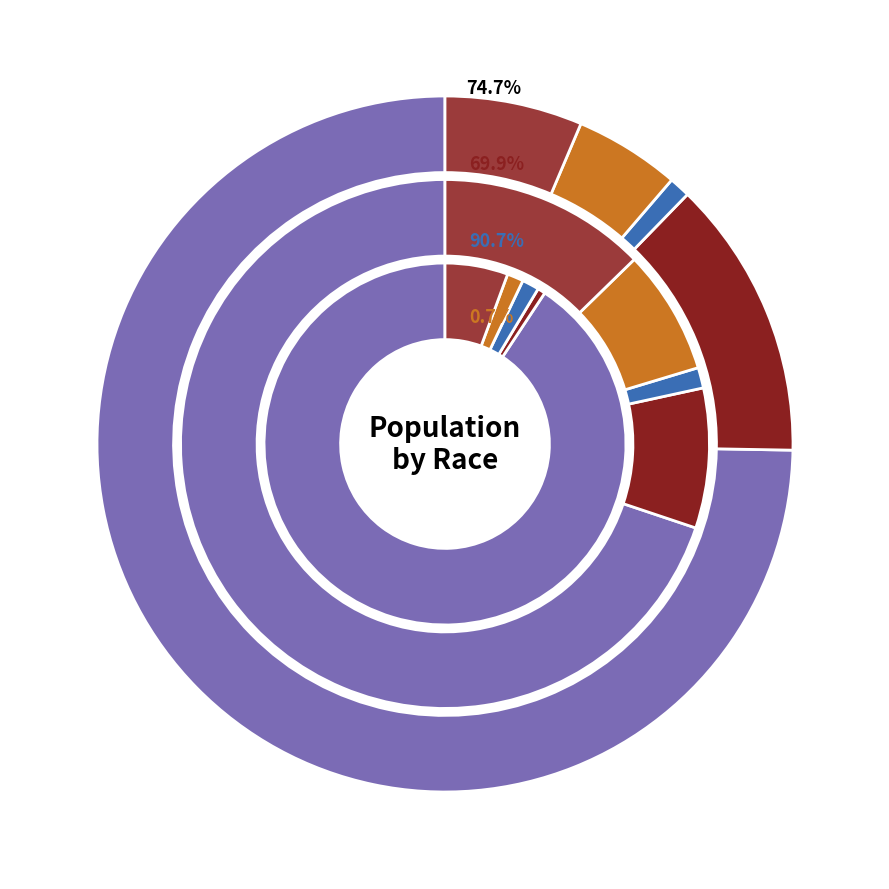

Does Nevada represent more than half of the total?

No